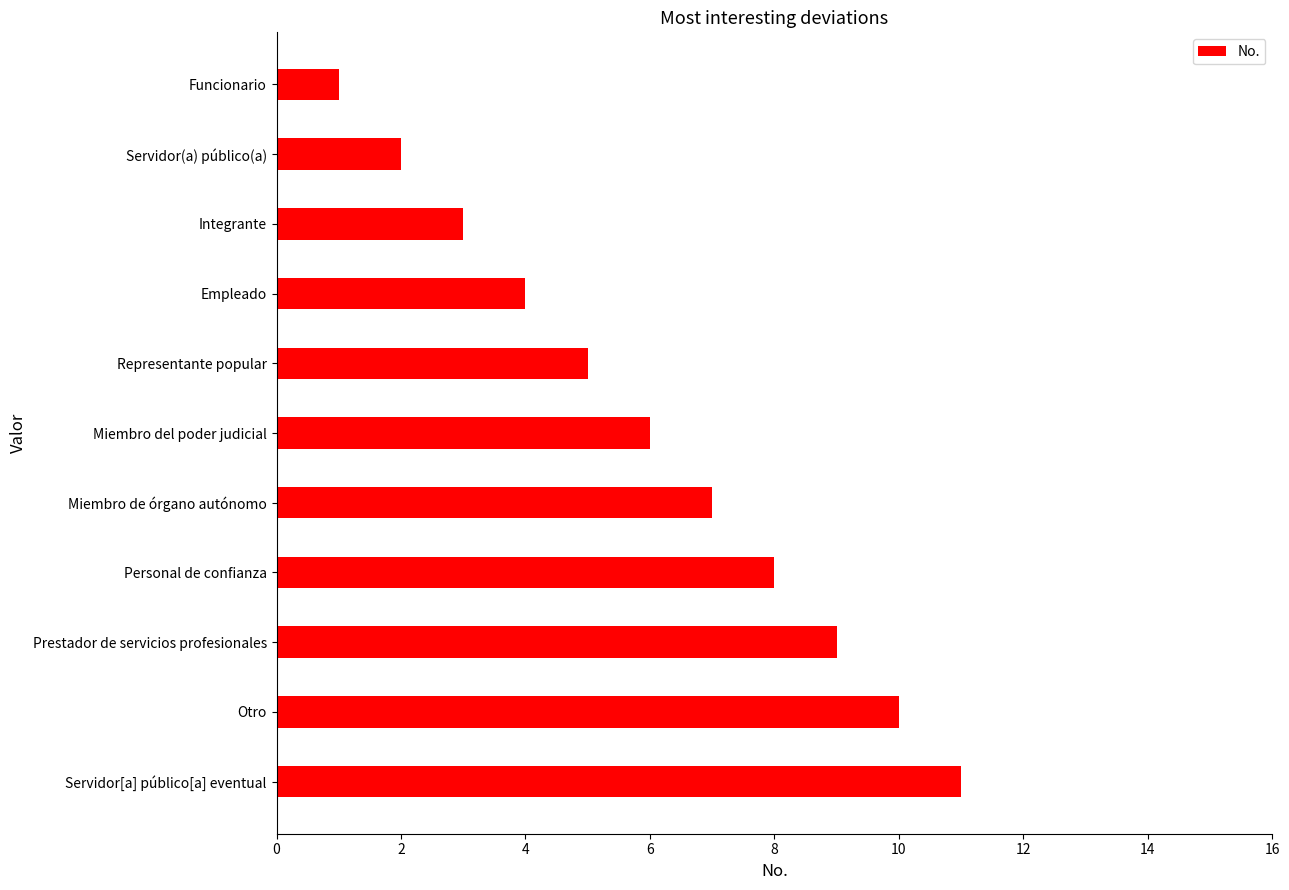

What is the greatest value displayed?

11